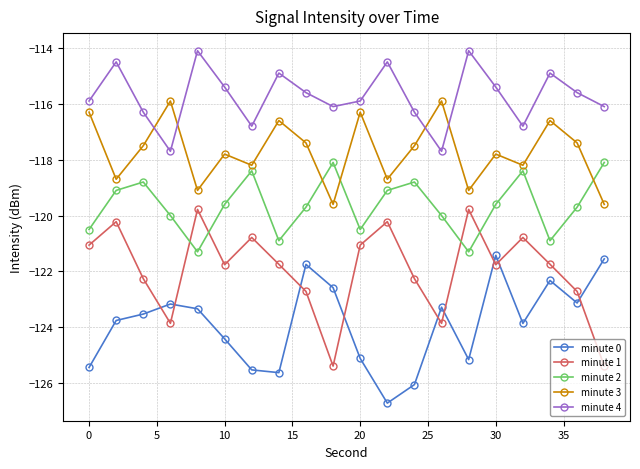

What is the difference between the maximum and minimum values in the minute 1 series?

5.6